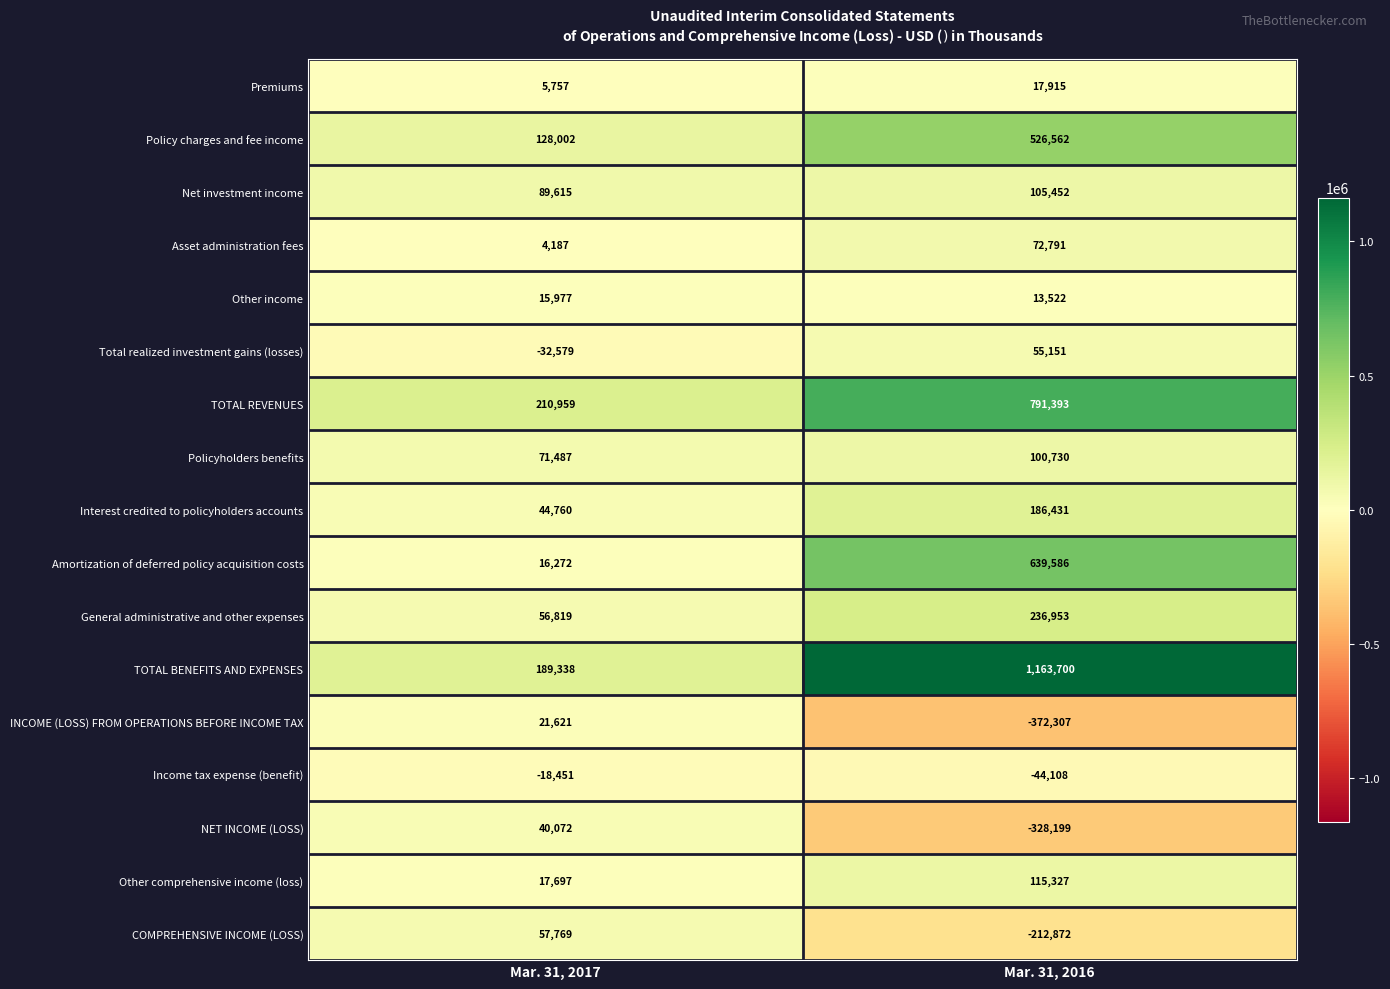

At Mar. 31, 2017, list the series in order from largest to smallest.

TOTAL REVENUES, TOTAL BENEFITS AND EXPENSES, Policy charges and fee income, Net investment income, Policyholders benefits, COMPREHENSIVE INCOME (LOSS), General administrative and other expenses, Interest credited to policyholders accounts, NET INCOME (LOSS), INCOME (LOSS) FROM OPERATIONS BEFORE INCOME TAX, Other comprehensive income (loss), Amortization of deferred policy acquisition costs, Other income, Premiums, Asset administration fees, Income tax expense (benefit), Total realized investment gains (losses)